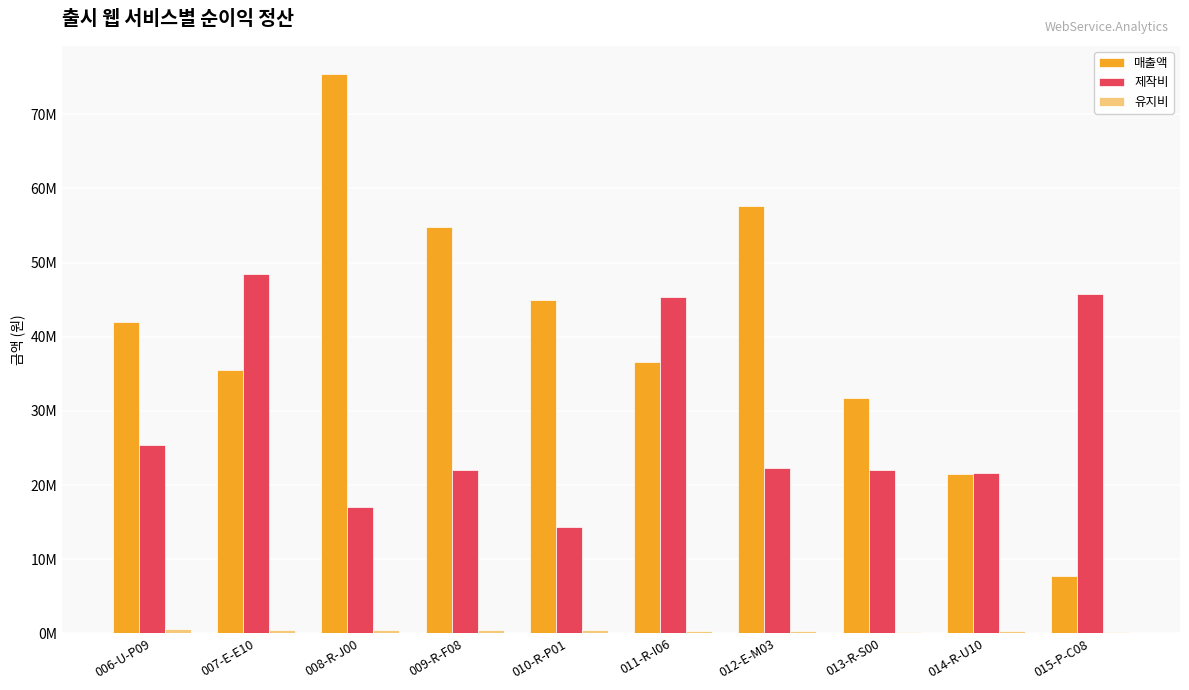

Reading right to left, transcribe all the data shown in this chart.

매출액: 7751938	21505376	31746032	57692308	36585366	44943820	54794521	75471698	35460993	42016807
제작비: 45730000	21600000	22070000	22300000	45410000	14380000	22070000	16980000	48410000	25410000
유지비: 116279	240964	202020	322581	357143	421053	384615	439560	505051	609756